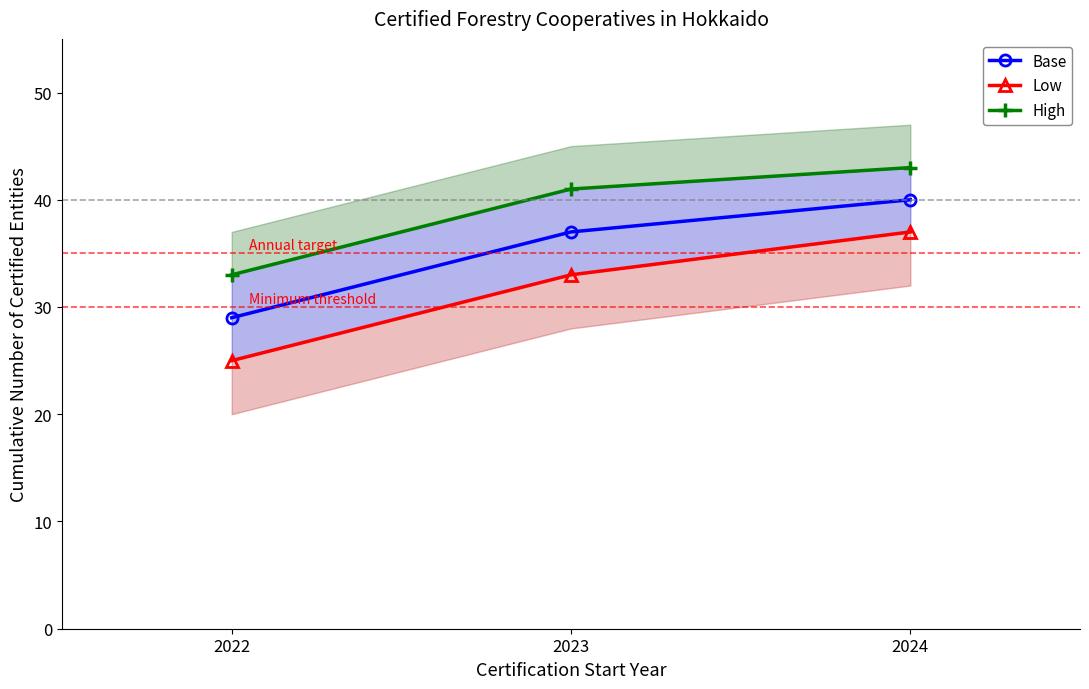

Reading left to right, extract all data points from this chart.

Base: 2022=29	2023=37	2024=40
Low: 2022=25	2023=33	2024=37
High: 2022=33	2023=41	2024=43